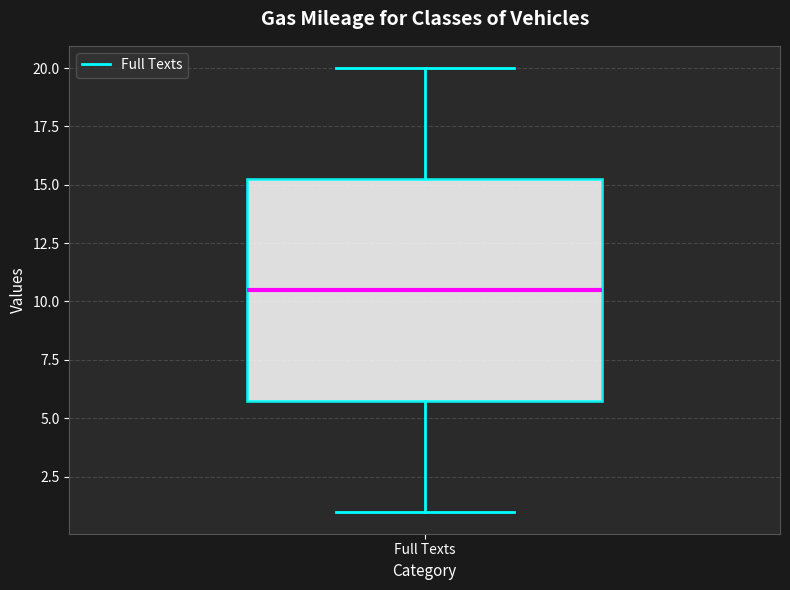

Read this box plot against the y-axis: the position of the median line, the range covered by the box, and the ends of both whiskers. The values are not printed on the chart, so give them approximately, as read against the axis.

median 10.5, box 6.0 to 15.5, whiskers 1.0 to 20.0